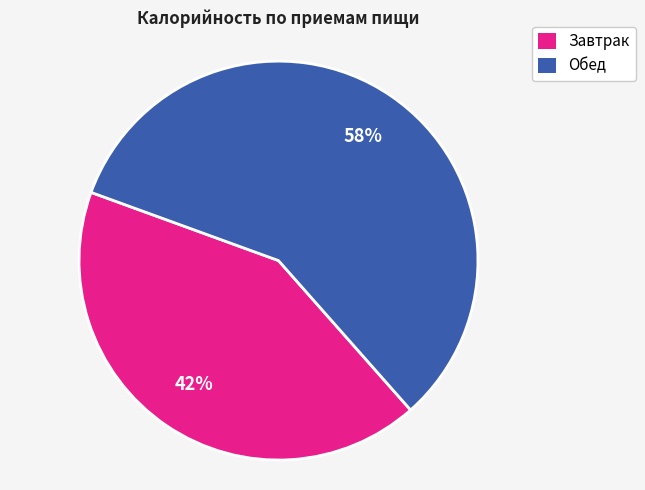

To the nearest percent, what is the difference between the largest and smallest slice percentages?

16%